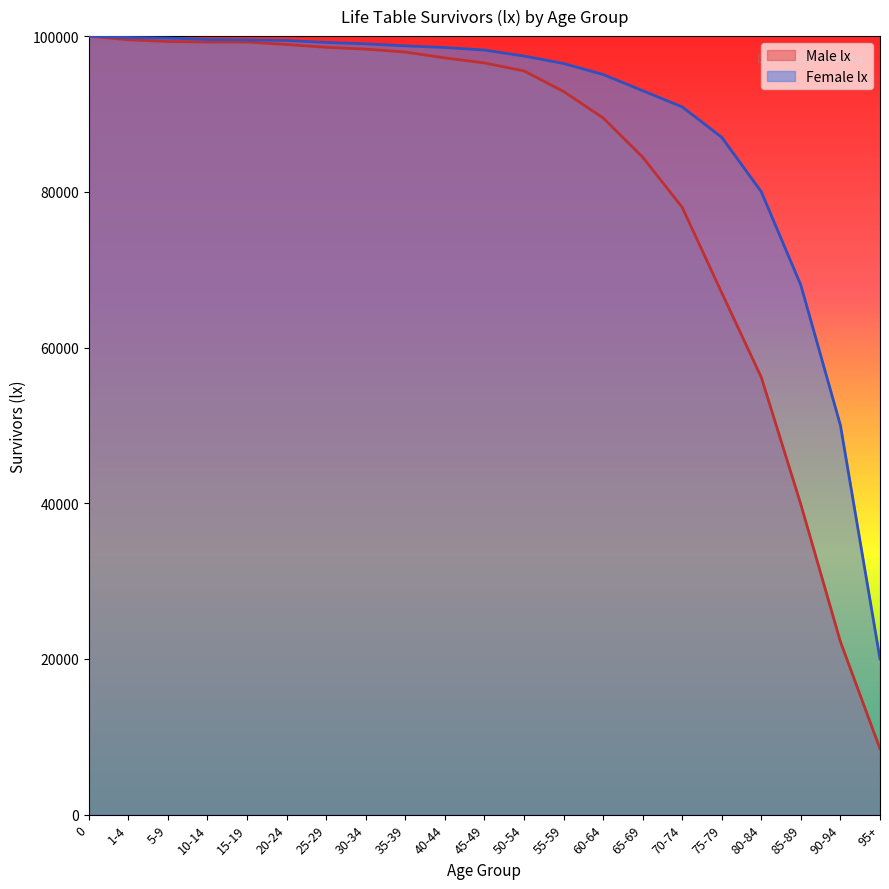

True or false: the data has more than 0 interior local peaks.

False